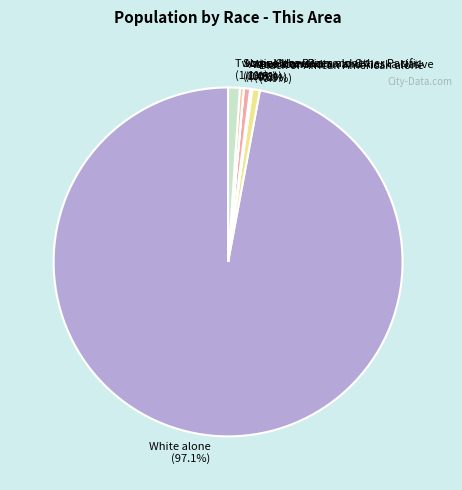

What is the largest slice in the pie chart?

White alone